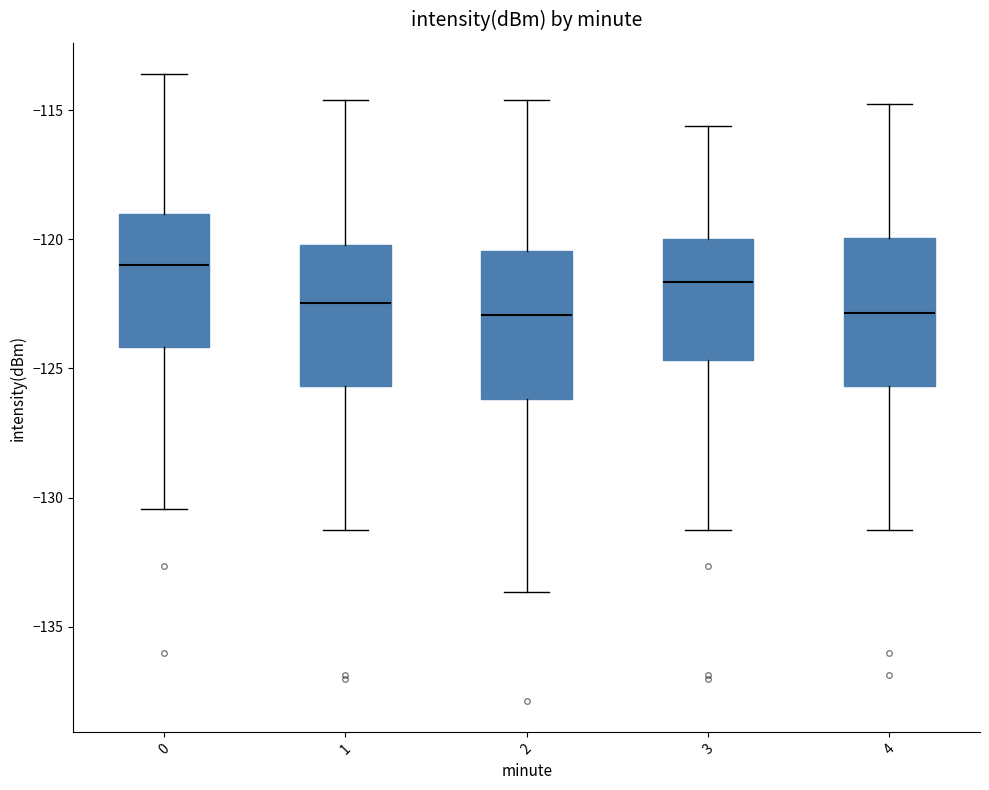

Where does the lower whisker of the box at x = 4 end on the y-axis? The values are not printed on the chart, so give them approximately, as read against the axis.

-131.5